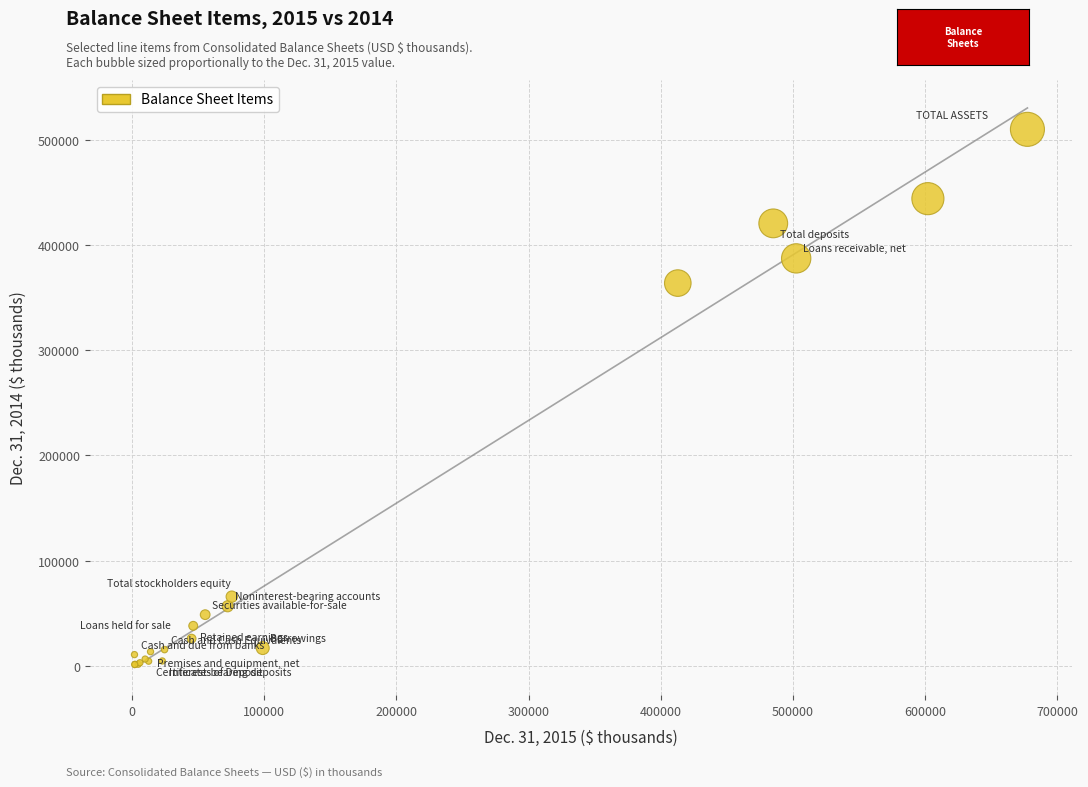

What Y value in the scatter plot is closest to 255550?

363710